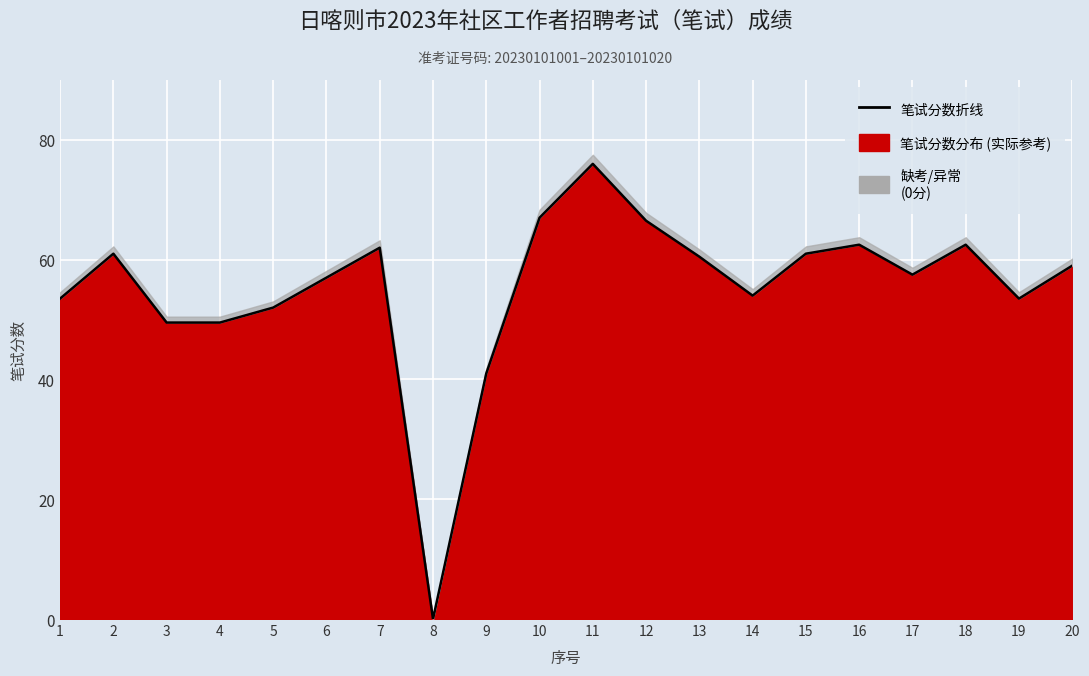

At which label is the value closest to 38?

9